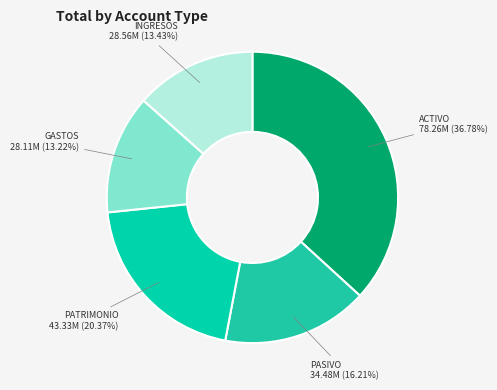

What percentage do PASIVO and ACTIVO together represent?

53.0%